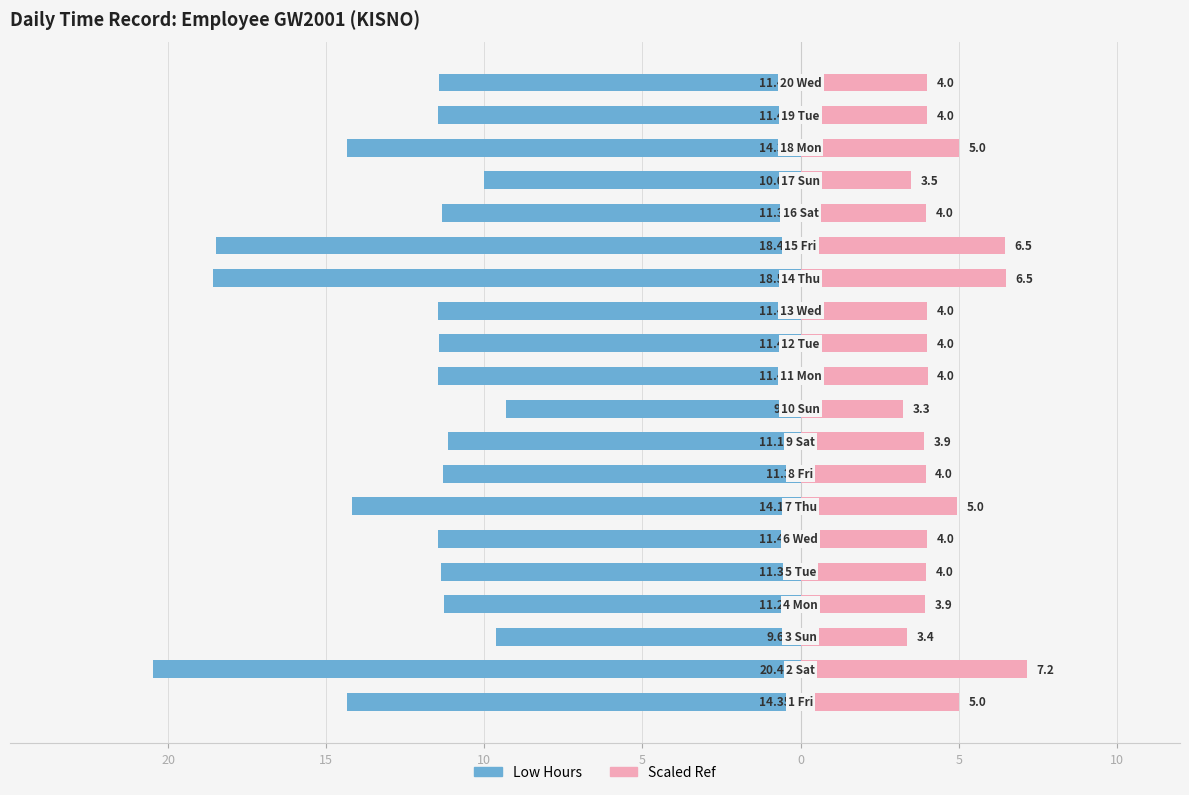

What is the value of the Scaled Ref bar at the 1st from the left?

5.0